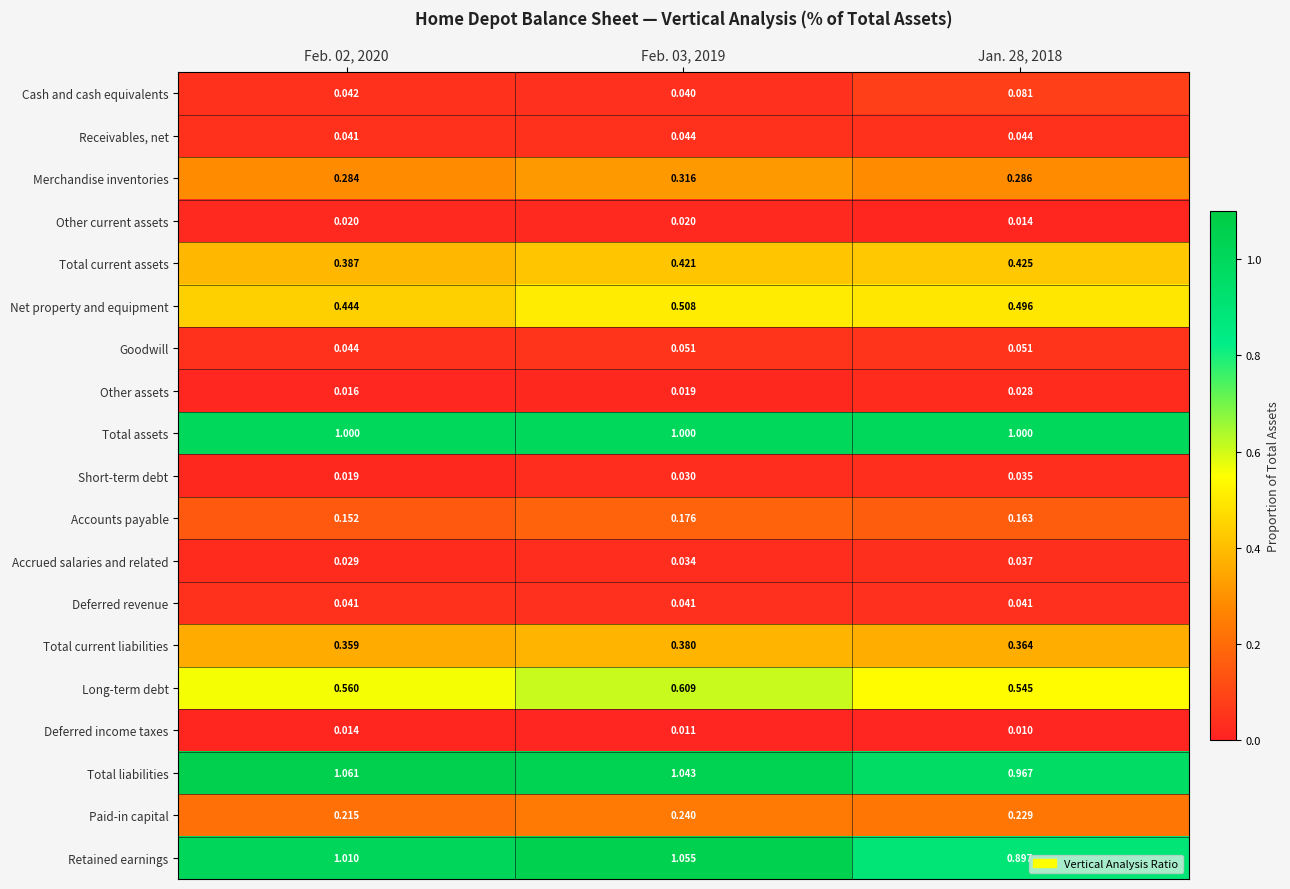

Which series has the largest total across all categories?

Total liabilities